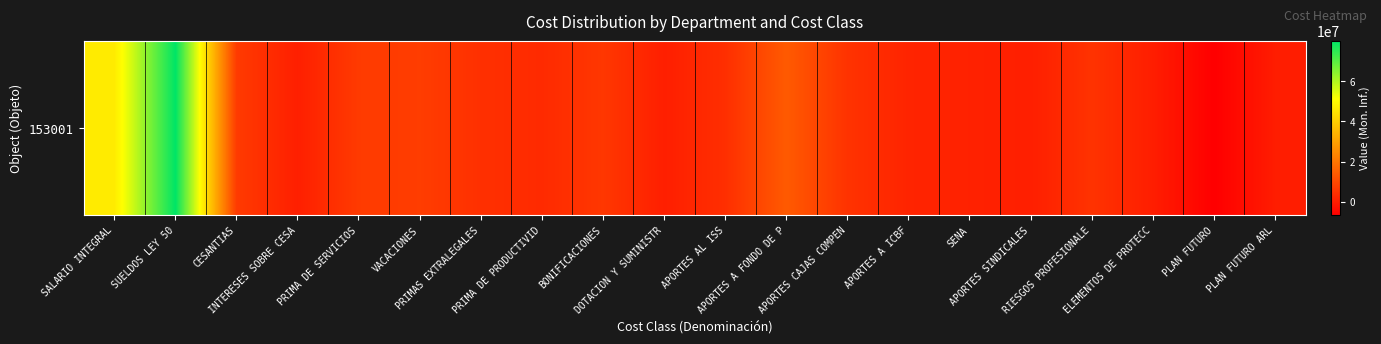

Reading left to right, extract all data points from this chart.

SALARIO INTEGRAL=46741256	SUELDOS LEY 50=79945857	CESANTIAS=6711261	INTERESES SOBRE CESA=604665	PRIMA DE SERVICIOS=6711224	VACACIONES=7266342	PRIMAS EXTRALEGALES=4317100	PRIMA DE PRODUCTIVID=3068736	BONIFICACIONES=5979594	DOTACION Y SUMINISTR=489420	APORTES AL ISS=4060824	APORTES A FONDO DE P=13851546	APORTES CAJAS COMPEN=4910700	APORTES A ICBF=1708900	SENA=1139300	APORTES SINDICALES=473496	RIESGOS PROFESIONALE=4981600	ELEMENTOS DE PROTECC=221617	PLAN FUTURO=-6624546	PLAN FUTURO ARL=47400